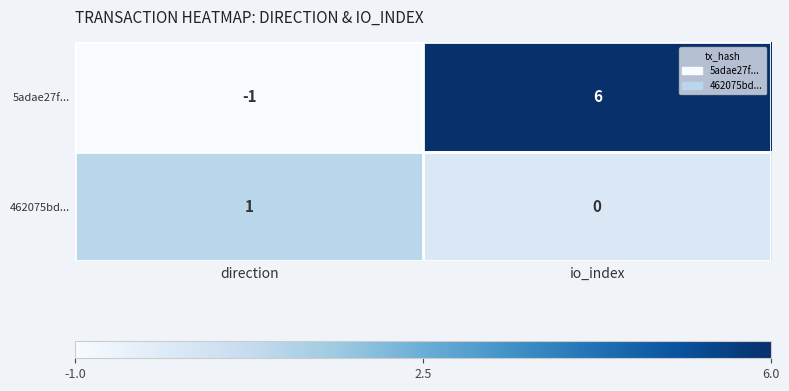

At which category is the sum across all series the highest?

io_index